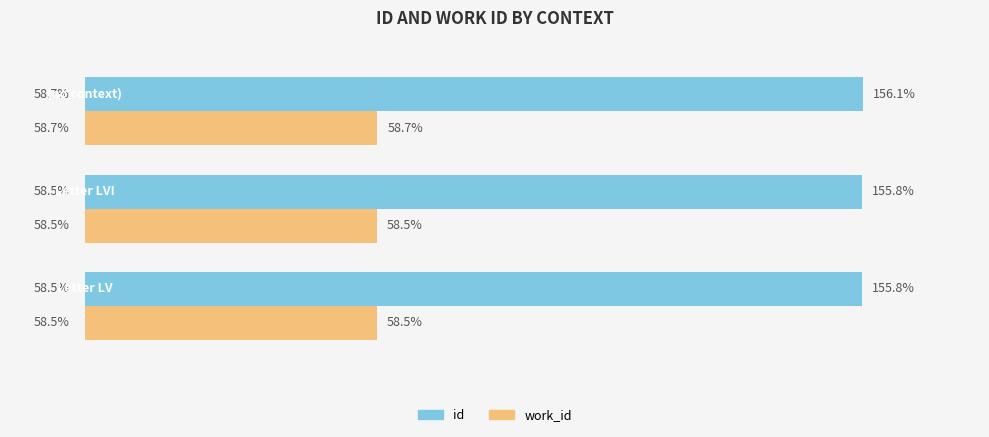

What are all the series names shown in the legend?

id, work_id